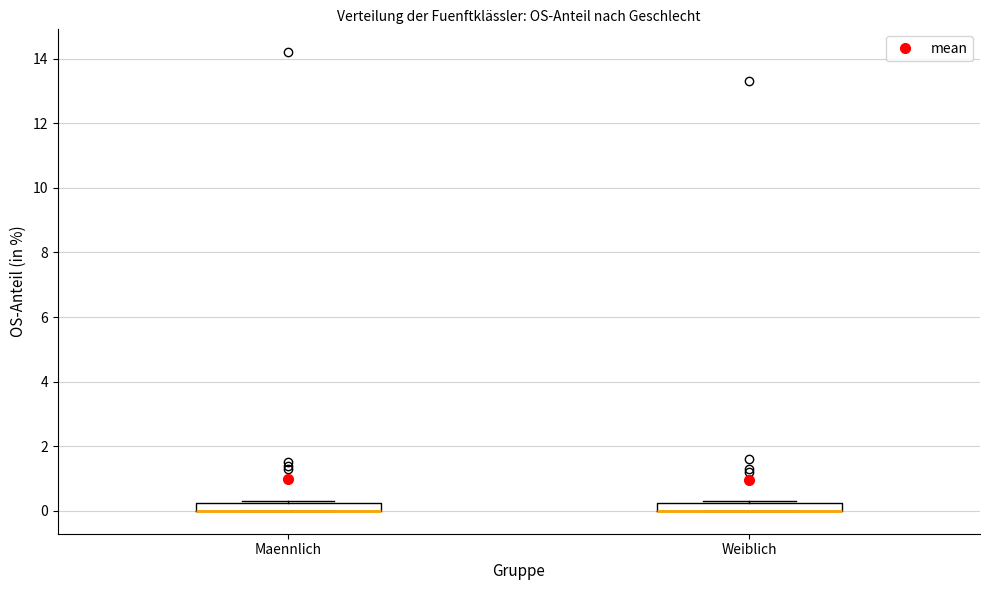

Where is the lower edge of the box for Weiblich on the y-axis? The values are not printed on the chart, so give them approximately, as read against the axis.

0.0